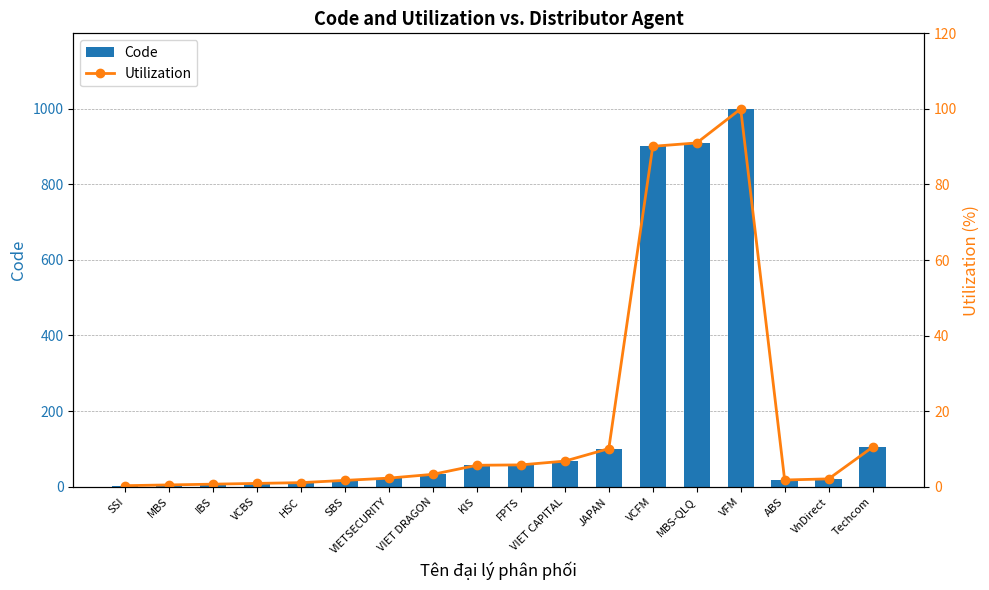

List the series in order of their peak value, lowest first.

Utilization (%), Code